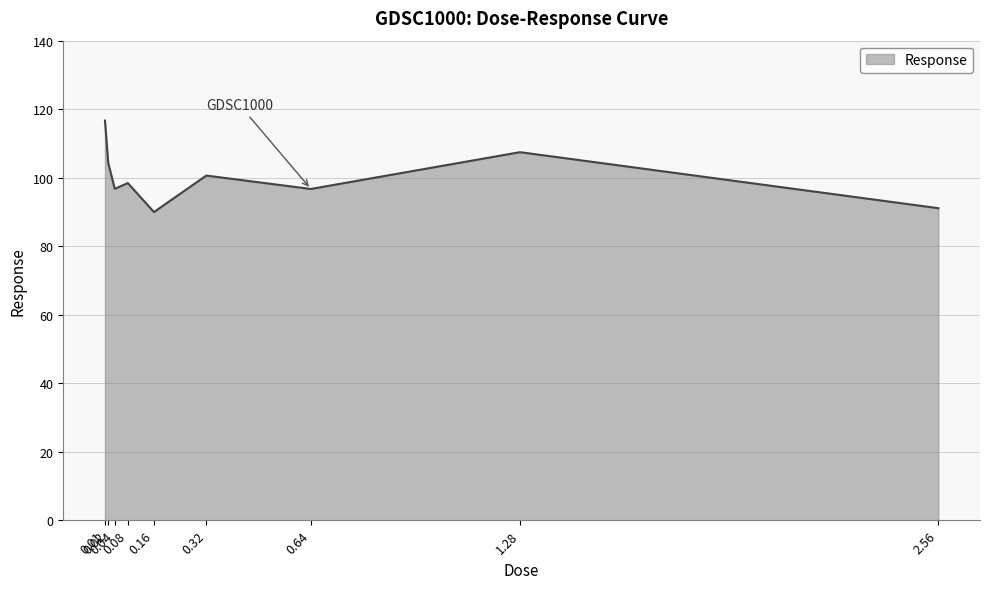

What position from the left is 0.08?

4